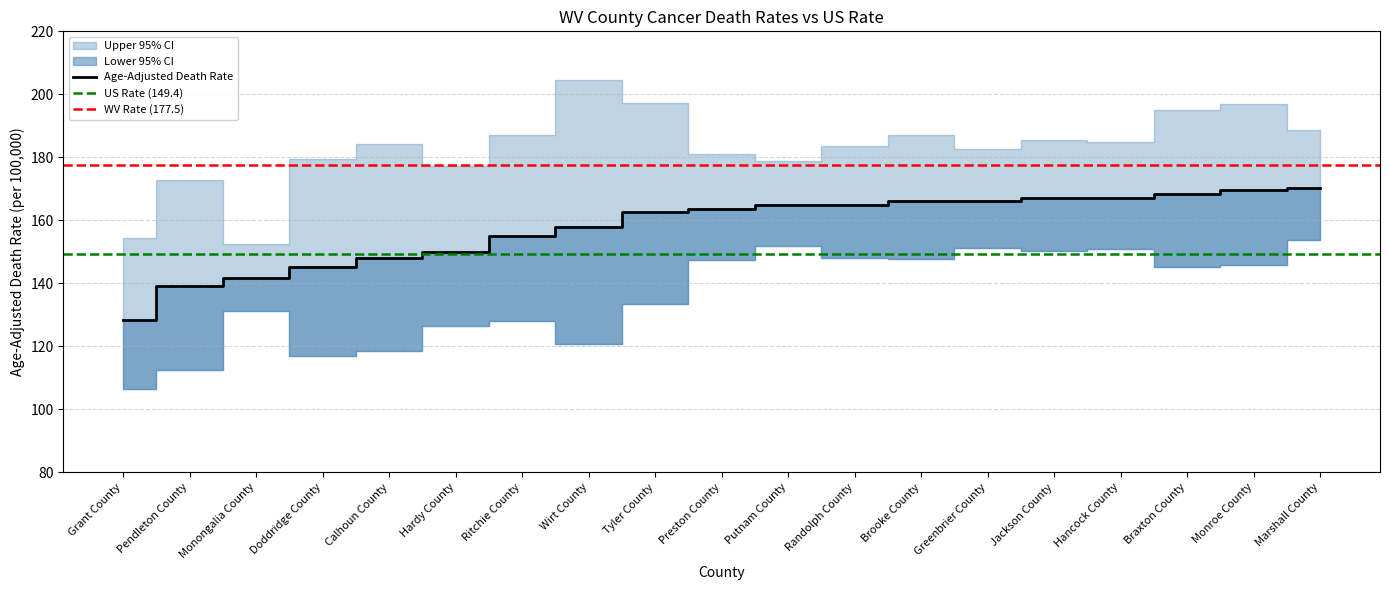

Rank the series by their maximum value, from highest to lowest.

Upper 95% CI, Age-Adjusted Death Rate, Lower 95% CI